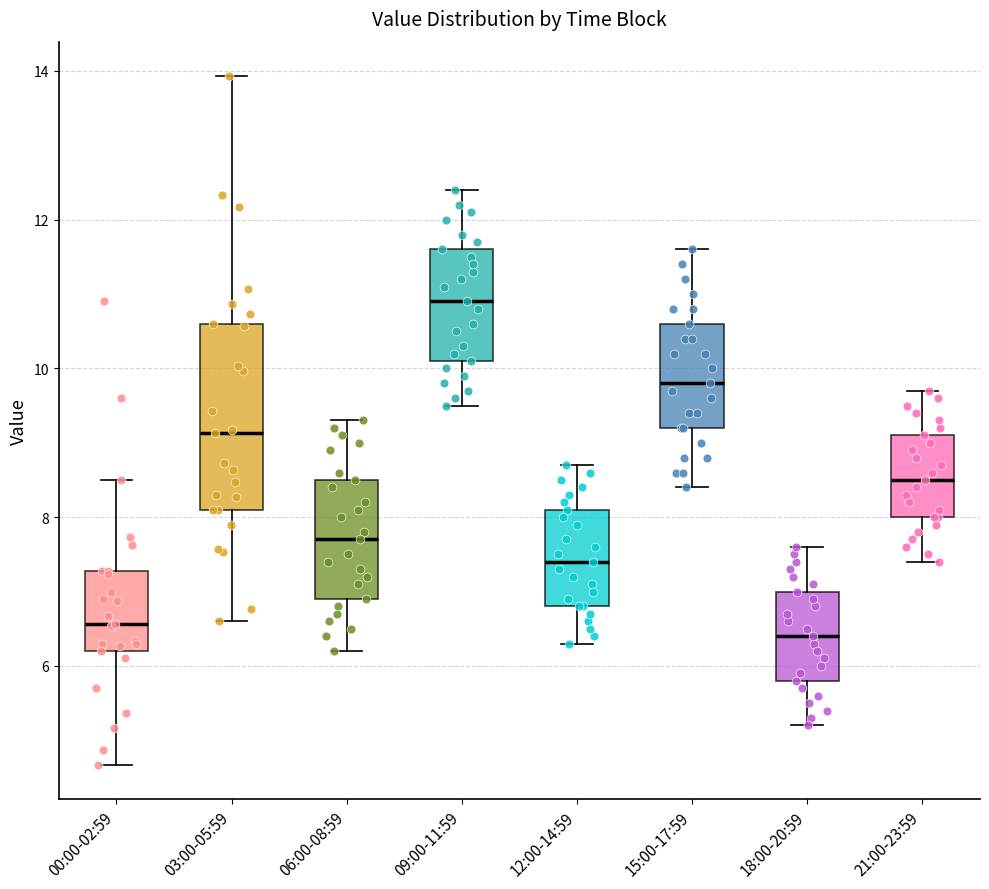

Which box's median line is the highest?

09:00-11:59